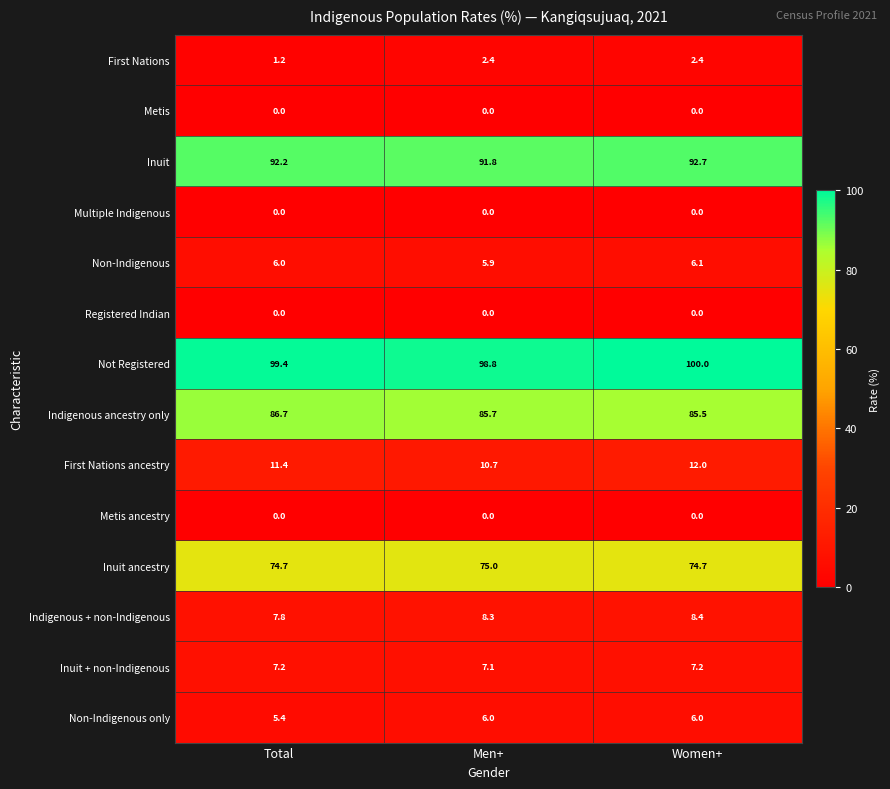

Which category has the highest value across all series?

Women+